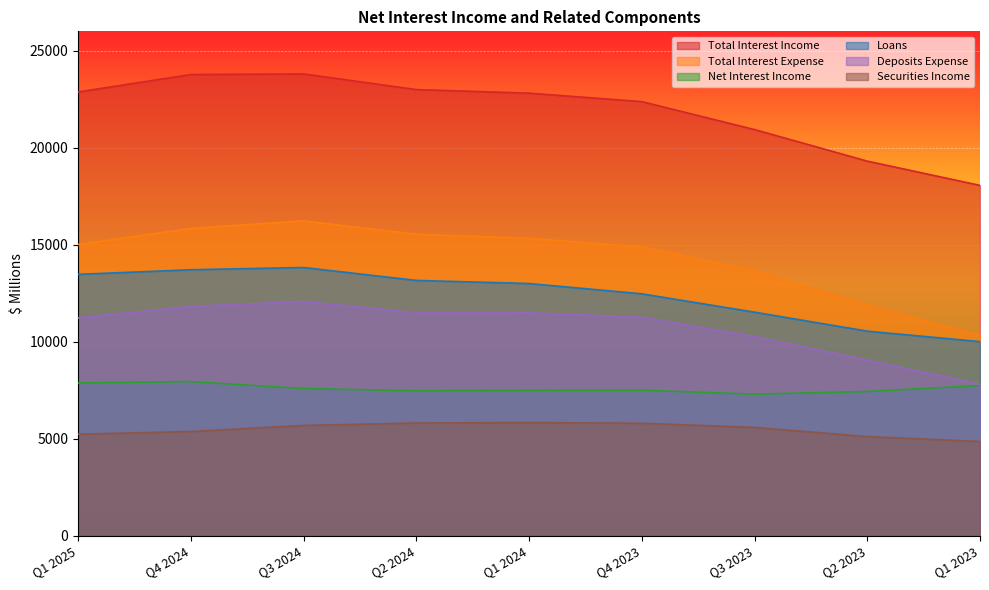

Is the value of Securities Income at Q4 2024 greater than the value of Net Interest Income at Q1 2023?

No